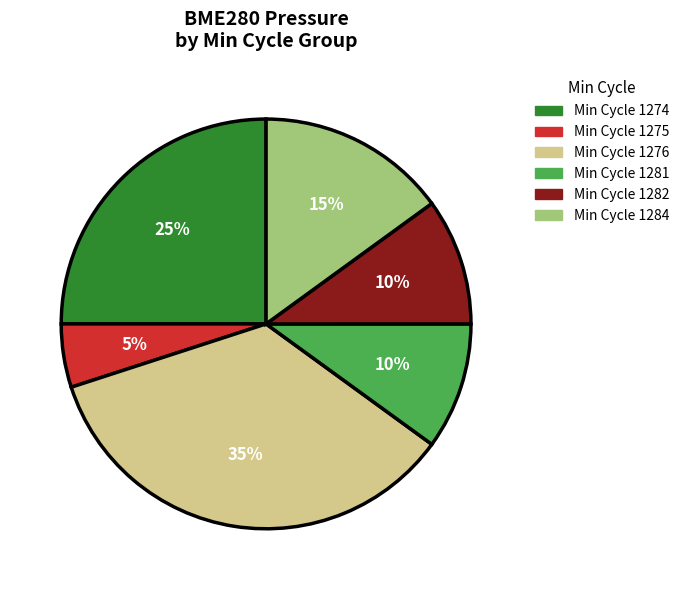

Does any single category account for the majority?

No